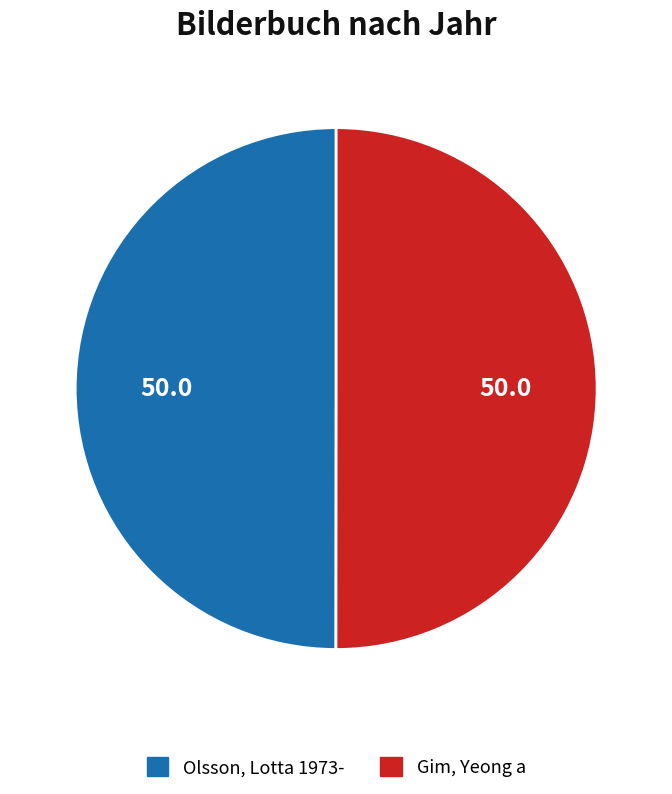

True or false: Olsson, Lotta 1973- accounts for 50% of the total.

True